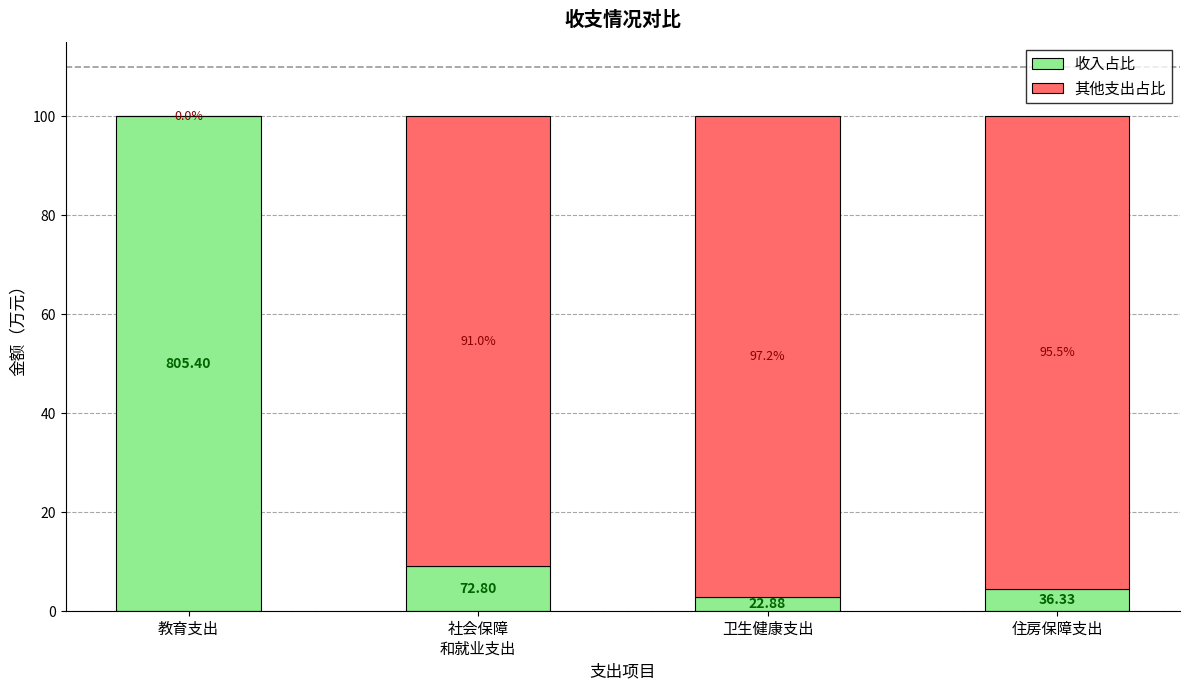

What is the total value across all series at 卫生健康支出?

100.0